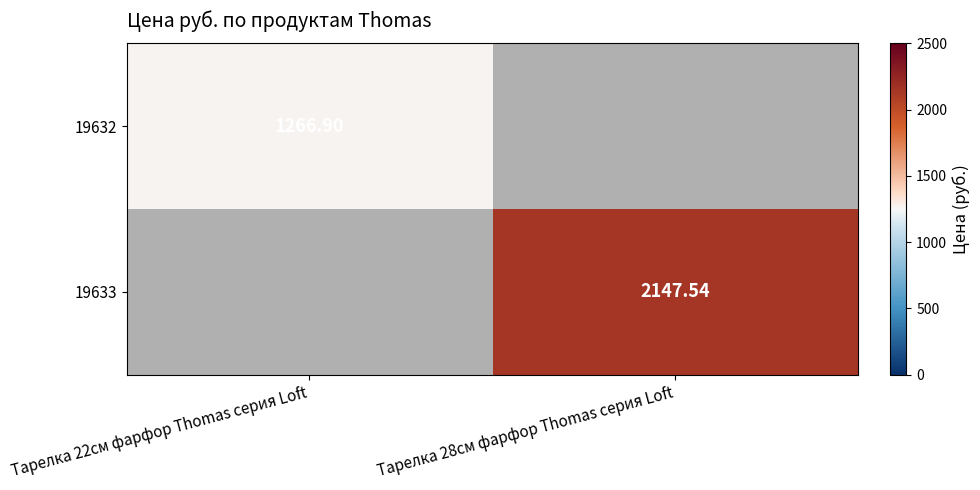

Where is 19632 nearest to the value 1266?

Тарелка 22см фарфор Thomas серия Loft